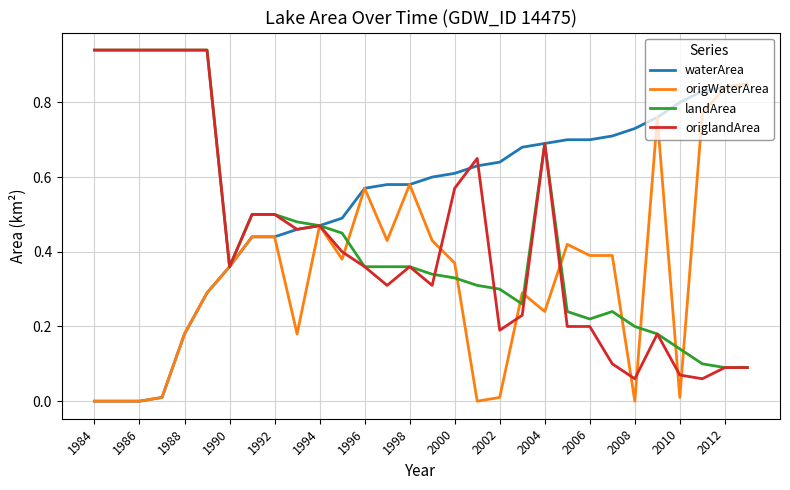

How many lines are shown in the chart?

4